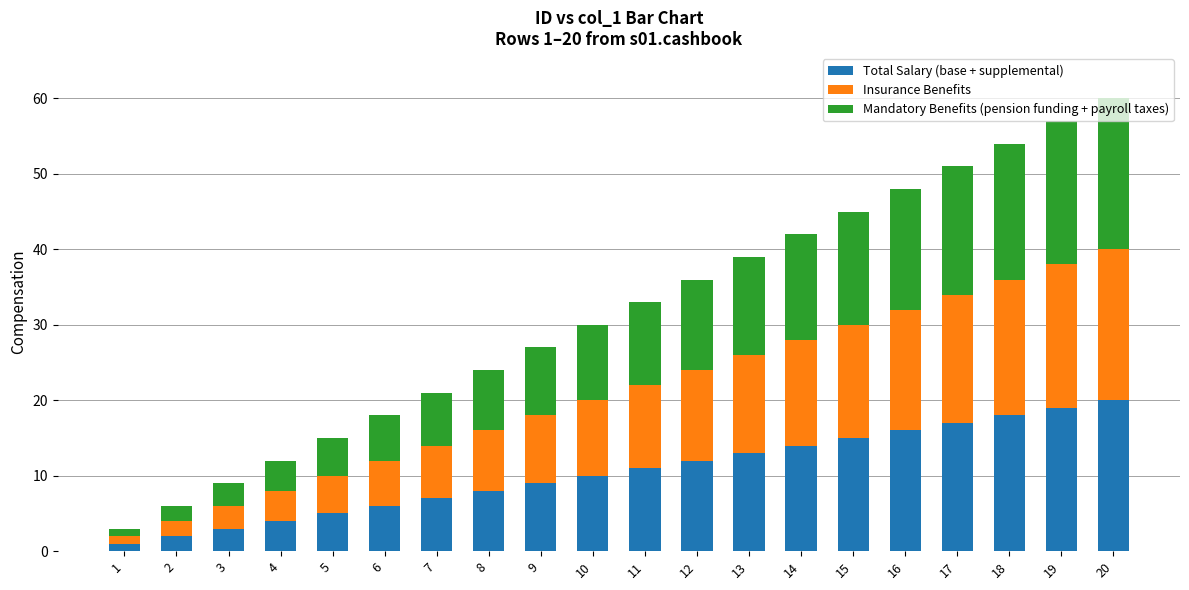

The value of Total Salary (base + supplemental) at 12 is 12. True or false?

True